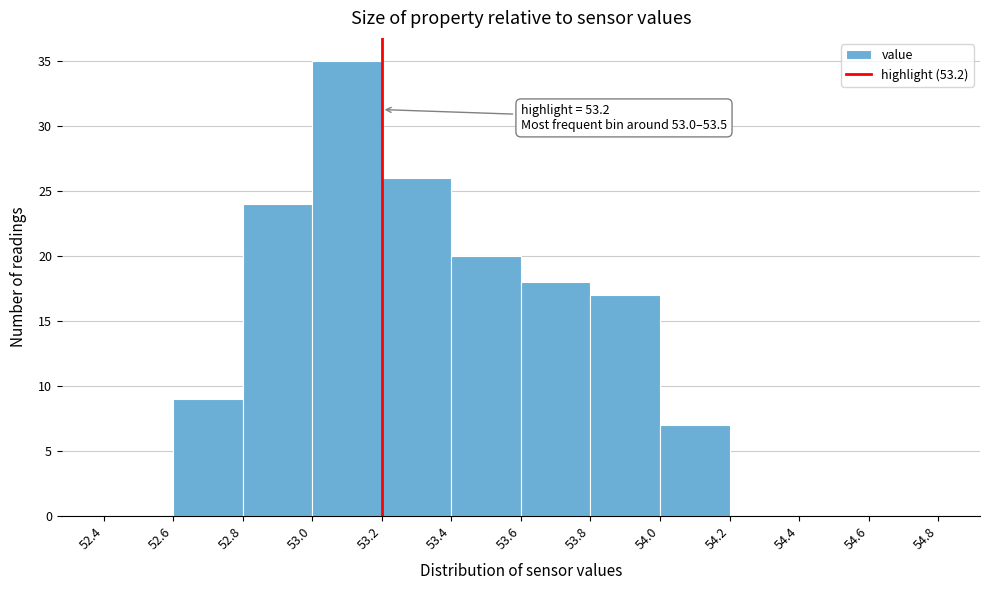

Which range on the x-axis has the tallest bar?

53.0 to 53.2